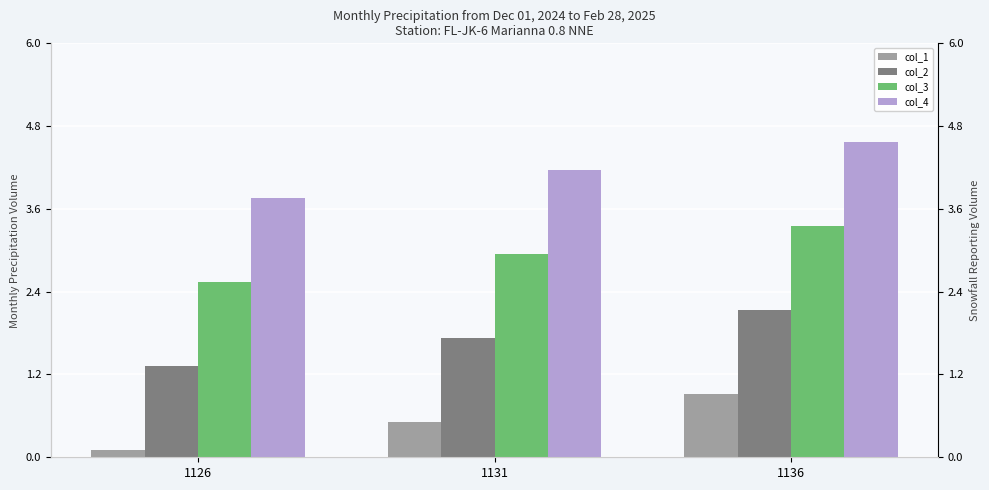

At which category is the sum across all series the highest?

1136